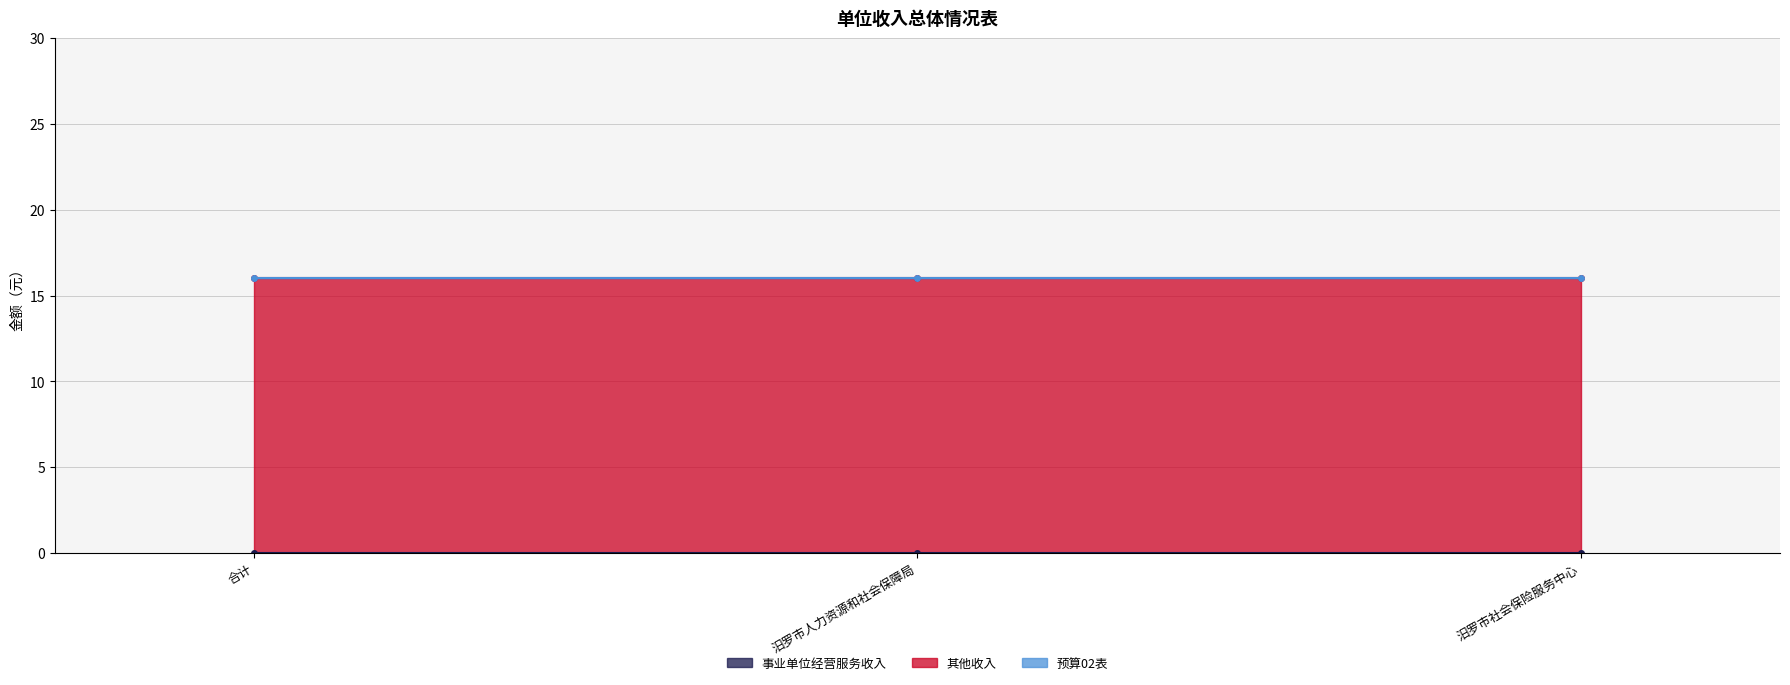

Which category has the highest value across all series?

合计